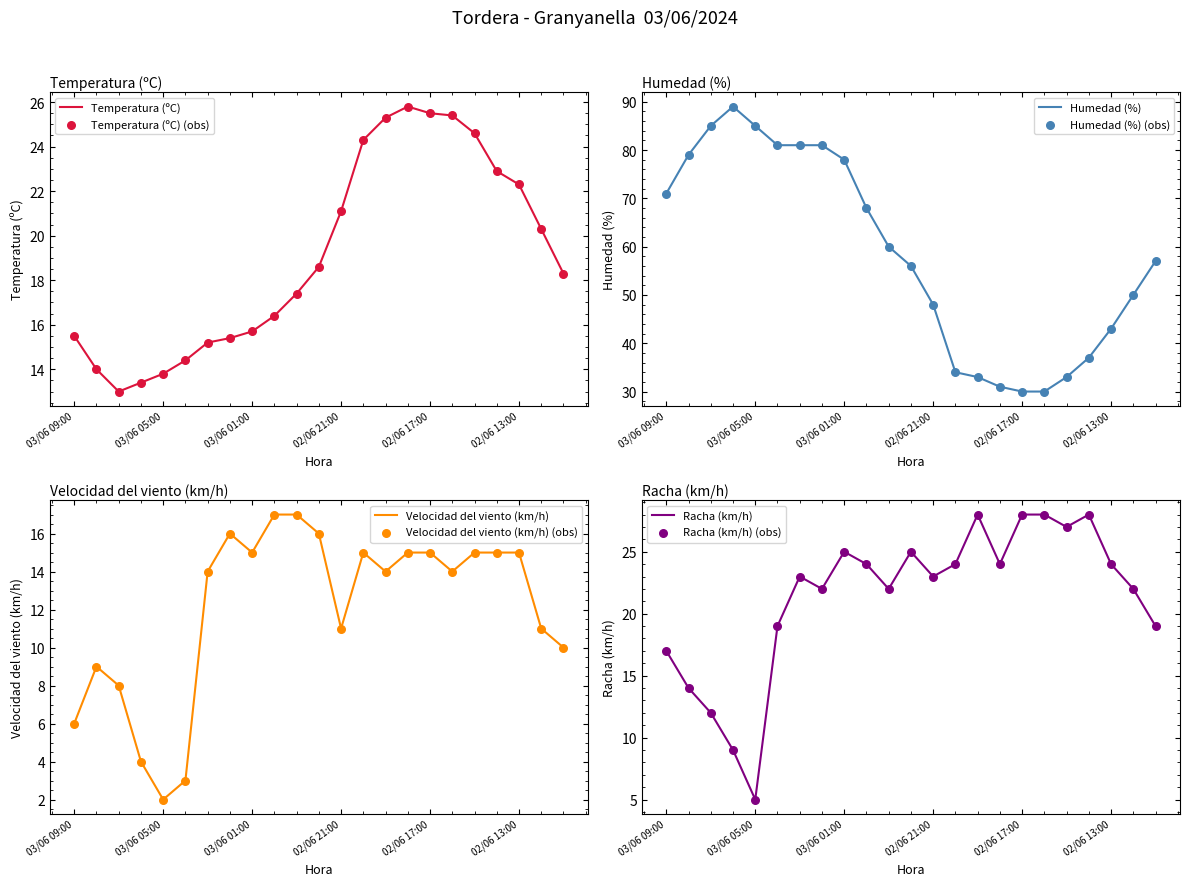

Is the value of Temperatura (ºC) at 02/06 11:00 greater than the value of Velocidad del viento (km/h) at 03/06 06:00?

Yes